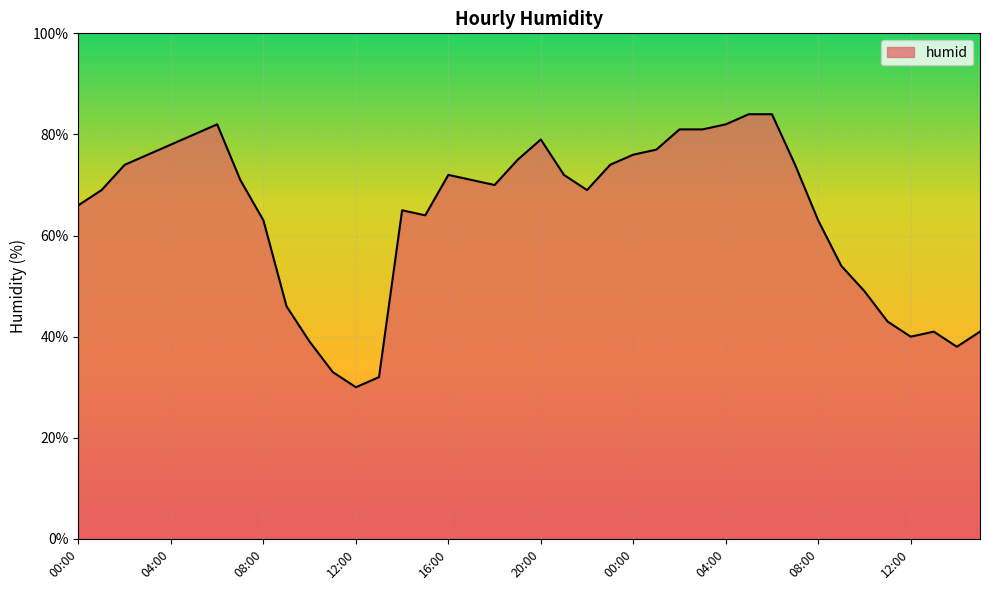

What is the minimum value shown in the chart?

30